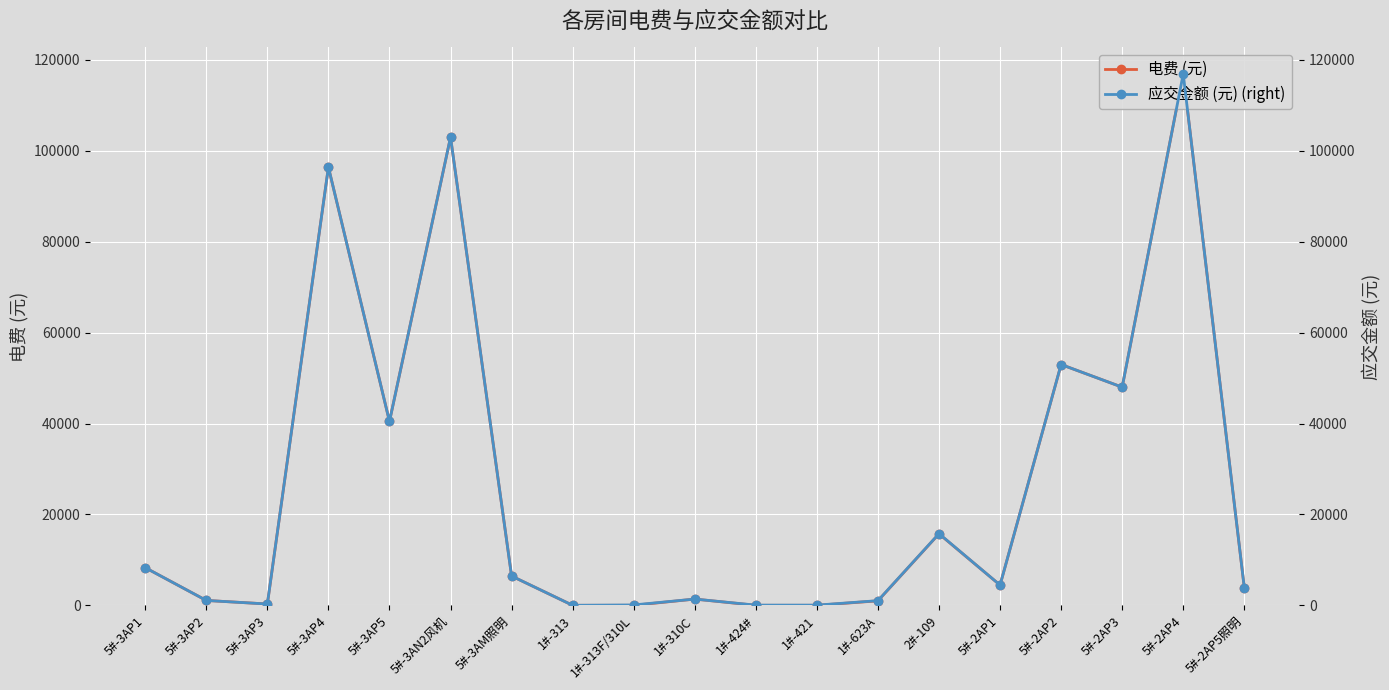

What is the sum of the 电费 (元) values at 5#-3AP4 and 5#-2AP5照明?

100299.3